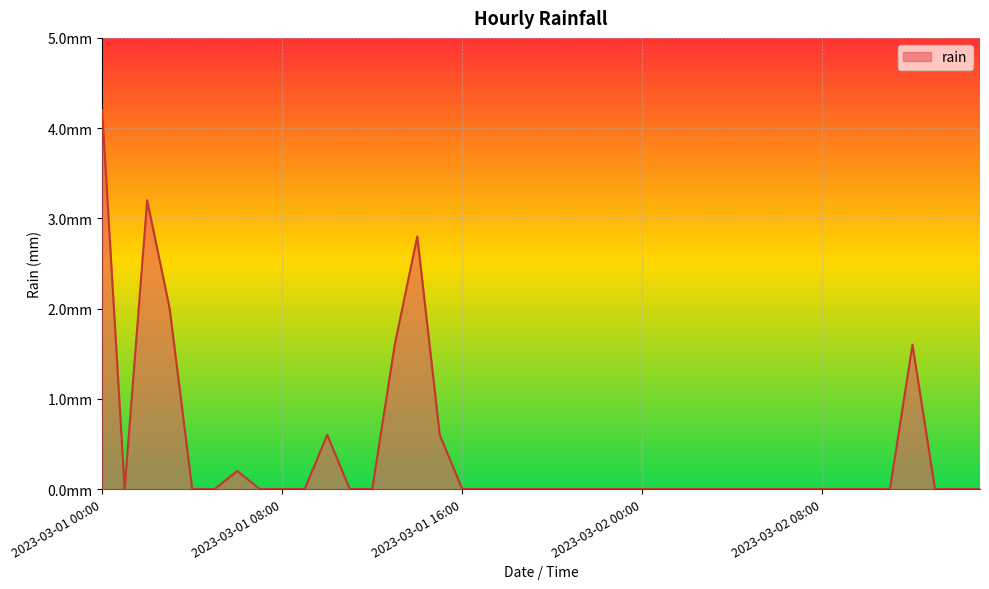

Does the chart have visible grid lines?

Yes